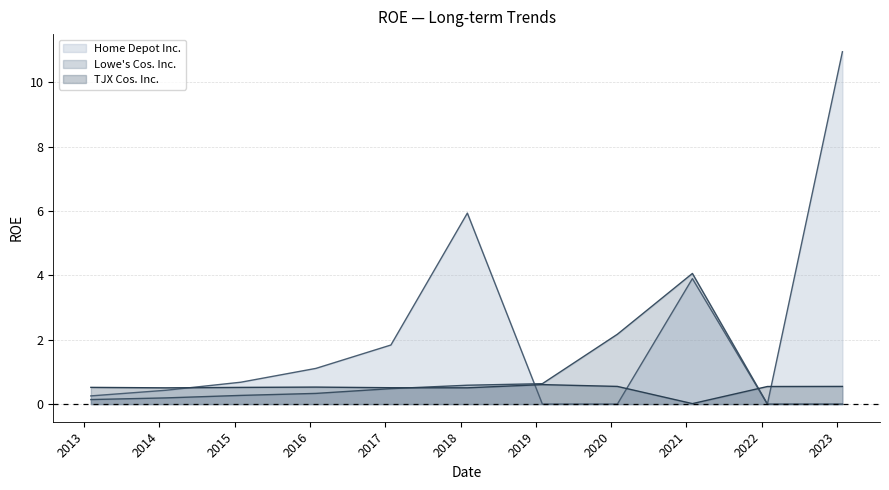

What is the total value across all series at 2016-01-30?

2.0